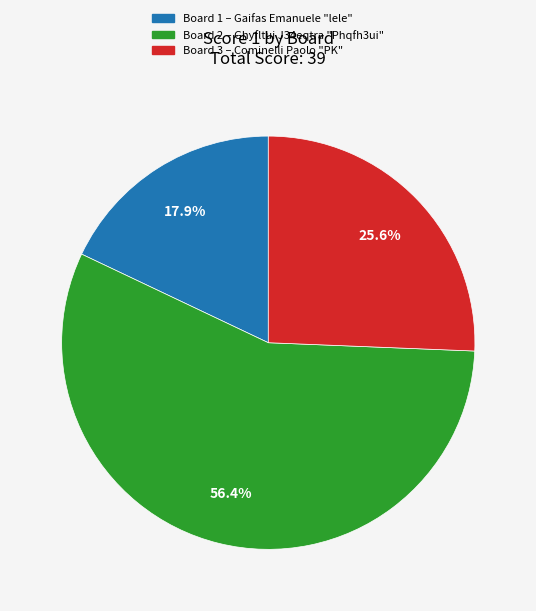

Is there any slice that represents more than half of the pie?

Yes